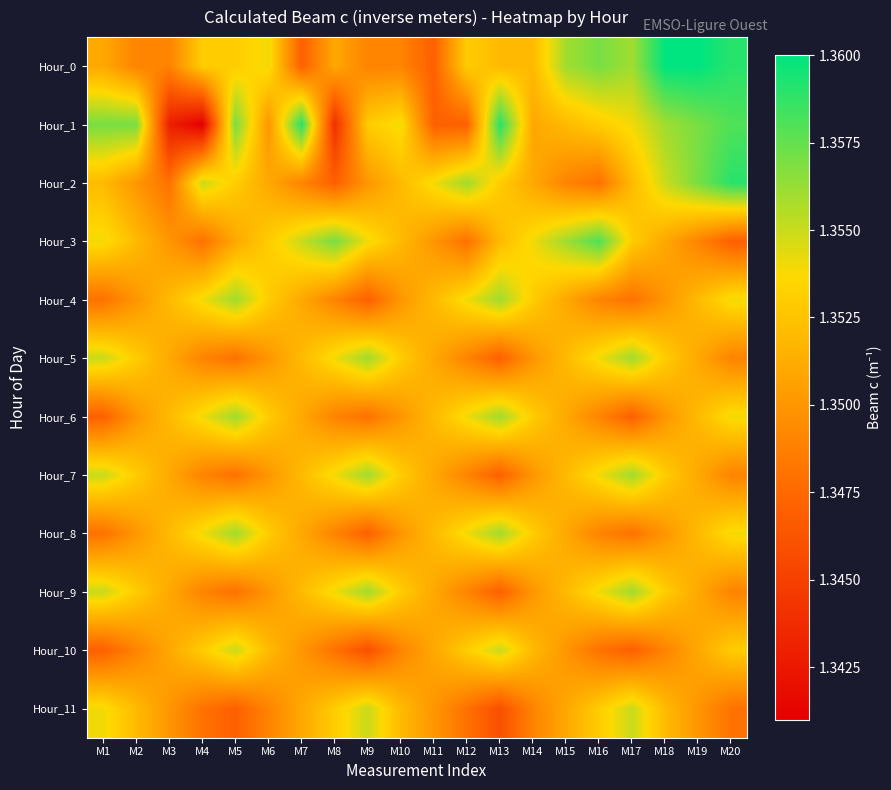

Reading right to left, extract all data points from this chart.

Hour_0: M20=1.4	M19=1.4	M18=1.4	M17=1.4	M16=1.4	M15=1.4	M14=1.4	M13=1.4	M12=1.4	M11=1.3	M10=1.3	M9=1.3	M8=1.4	M7=1.3	M6=1.4	M5=1.4	M4=1.4	M3=1.3	M2=1.3	M1=1.4
Hour_1: M20=1.4	M19=1.4	M18=1.4	M17=1.4	M16=1.4	M15=1.4	M14=1.4	M13=1.4	M12=1.3	M11=1.3	M10=1.4	M9=1.4	M8=1.3	M7=1.4	M6=1.4	M5=1.4	M4=1.3	M3=1.3	M2=1.4	M1=1.4
Hour_2: M20=1.4	M19=1.4	M18=1.4	M17=1.4	M16=1.3	M15=1.3	M14=1.4	M13=1.4	M12=1.4	M11=1.4	M10=1.4	M9=1.4	M8=1.3	M7=1.3	M6=1.4	M5=1.4	M4=1.4	M3=1.3	M2=1.4	M1=1.4
Hour_3: M20=1.3	M19=1.3	M18=1.4	M17=1.4	M16=1.4	M15=1.4	M14=1.4	M13=1.4	M12=1.3	M11=1.4	M10=1.4	M9=1.4	M8=1.4	M7=1.4	M6=1.4	M5=1.4	M4=1.3	M3=1.4	M2=1.4	M1=1.4
Hour_4: M20=1.4	M19=1.4	M18=1.4	M17=1.3	M16=1.3	M15=1.4	M14=1.4	M13=1.4	M12=1.4	M11=1.4	M10=1.4	M9=1.3	M8=1.3	M7=1.4	M6=1.4	M5=1.4	M4=1.4	M3=1.4	M2=1.4	M1=1.3
Hour_5: M20=1.3	M19=1.4	M18=1.4	M17=1.4	M16=1.4	M15=1.4	M14=1.4	M13=1.3	M12=1.3	M11=1.4	M10=1.4	M9=1.4	M8=1.4	M7=1.4	M6=1.4	M5=1.3	M4=1.3	M3=1.4	M2=1.4	M1=1.4
Hour_6: M20=1.4	M19=1.4	M18=1.4	M17=1.3	M16=1.3	M15=1.4	M14=1.4	M13=1.4	M12=1.4	M11=1.4	M10=1.4	M9=1.3	M8=1.3	M7=1.4	M6=1.4	M5=1.4	M4=1.4	M3=1.4	M2=1.4	M1=1.3
Hour_7: M20=1.3	M19=1.4	M18=1.4	M17=1.4	M16=1.4	M15=1.4	M14=1.4	M13=1.3	M12=1.3	M11=1.4	M10=1.4	M9=1.4	M8=1.4	M7=1.4	M6=1.4	M5=1.3	M4=1.3	M3=1.4	M2=1.4	M1=1.4
Hour_8: M20=1.4	M19=1.4	M18=1.4	M17=1.3	M16=1.3	M15=1.4	M14=1.4	M13=1.4	M12=1.4	M11=1.4	M10=1.4	M9=1.3	M8=1.3	M7=1.4	M6=1.4	M5=1.4	M4=1.4	M3=1.4	M2=1.4	M1=1.3
Hour_9: M20=1.3	M19=1.4	M18=1.4	M17=1.4	M16=1.4	M15=1.4	M14=1.4	M13=1.3	M12=1.3	M11=1.4	M10=1.4	M9=1.4	M8=1.4	M7=1.4	M6=1.4	M5=1.3	M4=1.3	M3=1.4	M2=1.4	M1=1.4
Hour_10: M20=1.4	M19=1.4	M18=1.3	M17=1.3	M16=1.3	M15=1.4	M14=1.4	M13=1.4	M12=1.4	M11=1.4	M10=1.3	M9=1.3	M8=1.3	M7=1.4	M6=1.4	M5=1.4	M4=1.4	M3=1.4	M2=1.3	M1=1.3
Hour_11: M20=1.3	M19=1.4	M18=1.4	M17=1.4	M16=1.4	M15=1.4	M14=1.3	M13=1.3	M12=1.3	M11=1.4	M10=1.4	M9=1.4	M8=1.4	M7=1.4	M6=1.3	M5=1.3	M4=1.3	M3=1.4	M2=1.4	M1=1.4